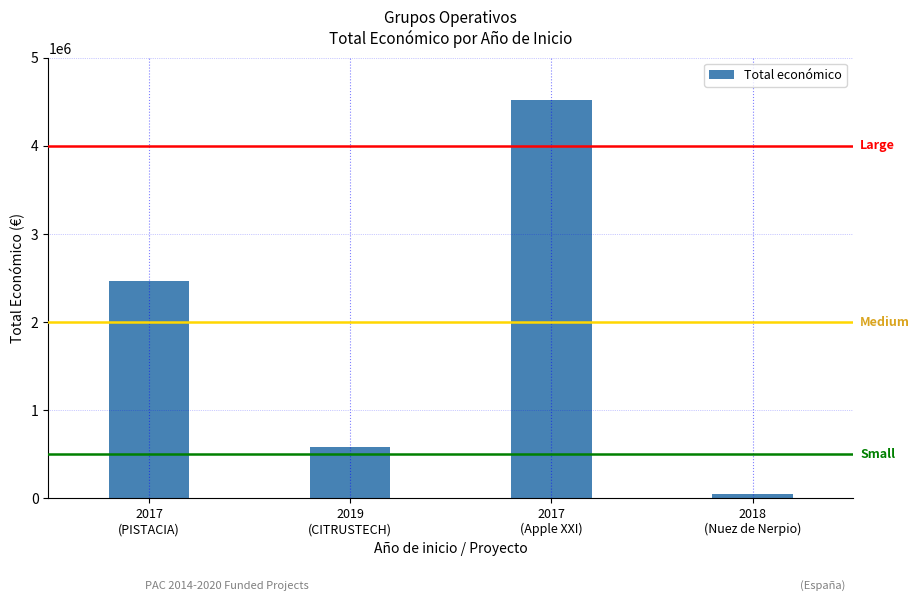

Reading right to left, list all the values displayed in this chart.

49300	4520649	587734	2464572